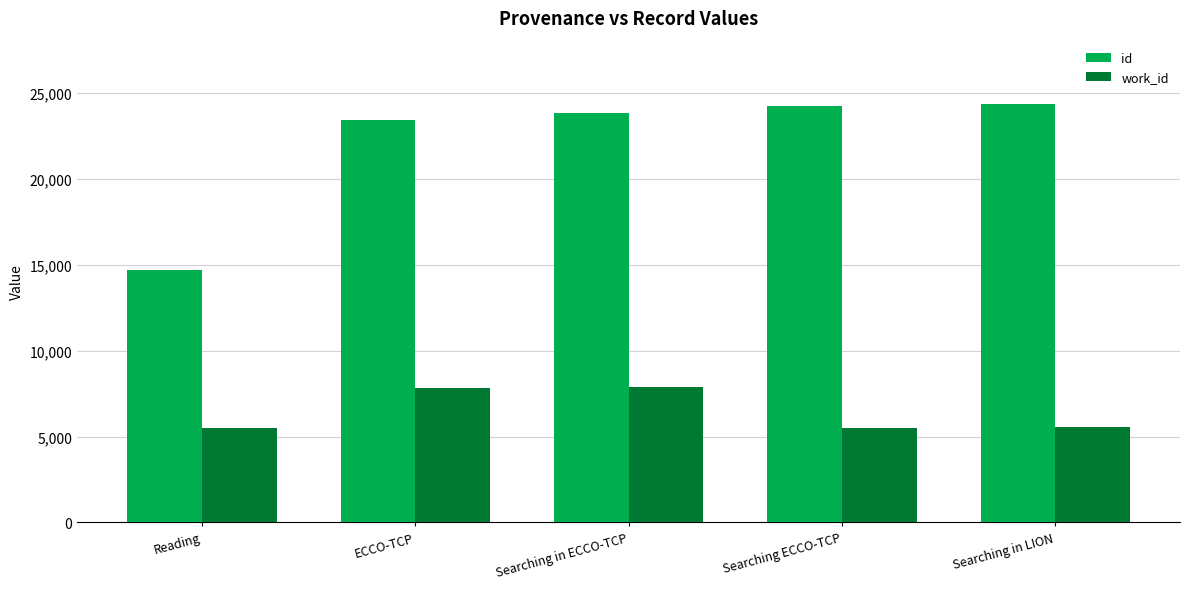

At which category is the sum across all series the highest?

Searching in ECCO-TCP